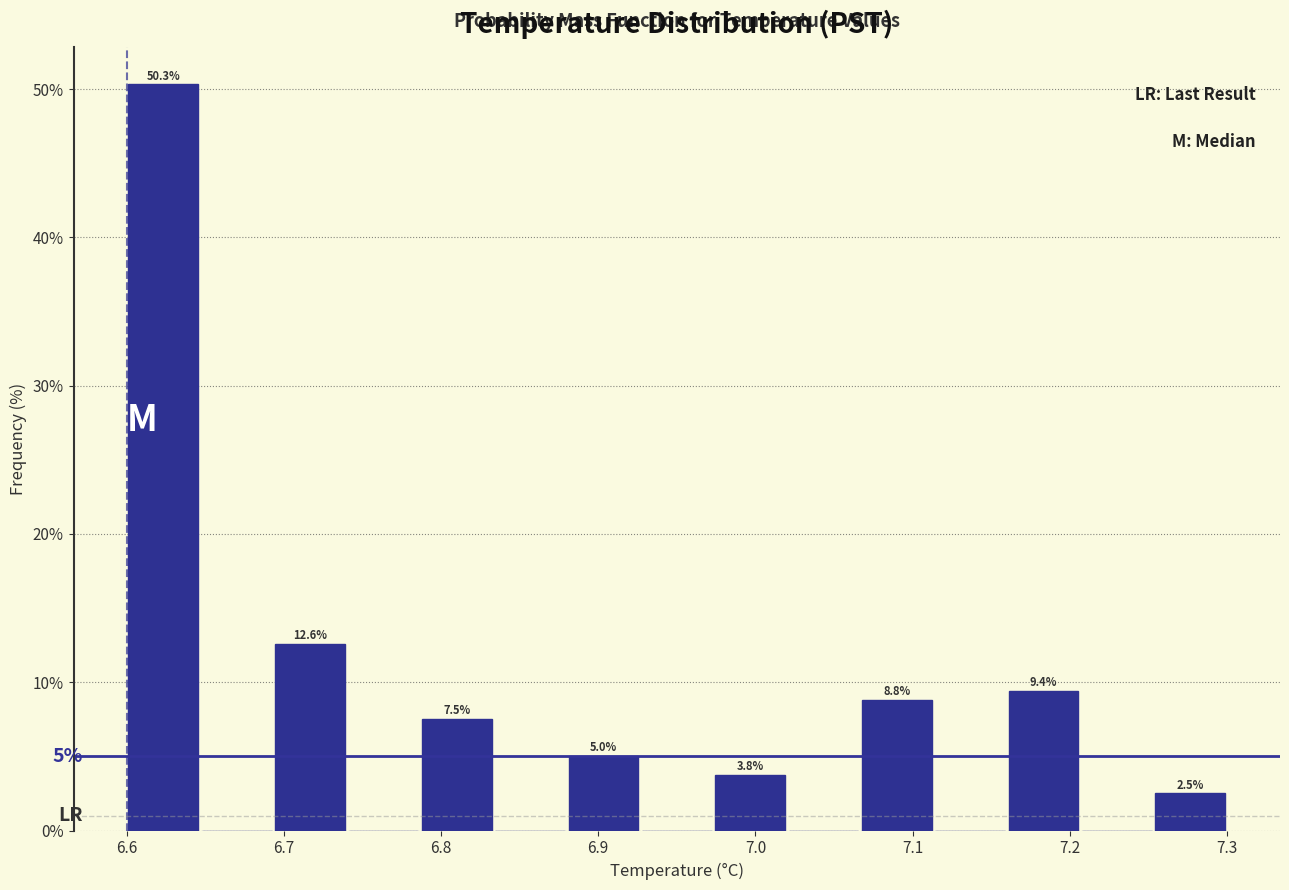

Which range on the x-axis has the tallest bar?

6.60 to 6.65